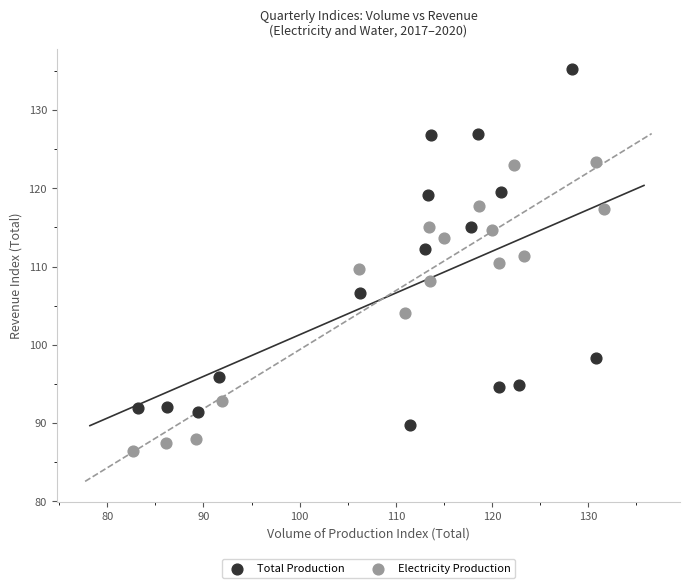

What are all the series names shown in the legend?

Total Production, Electricity Production